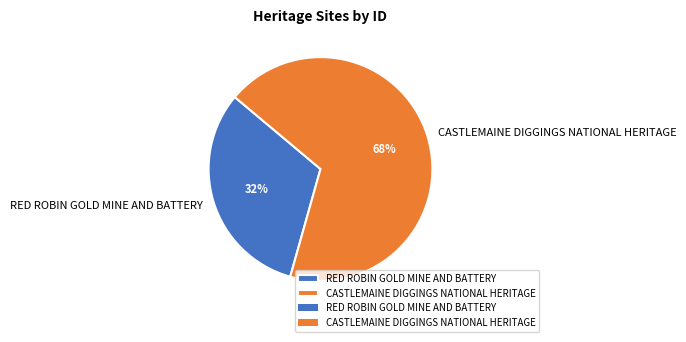

Combined, do RED ROBIN GOLD MINE AND BATTERY and CASTLEMAINE DIGGINGS NATIONAL HERITAGE account for over 50%?

Yes